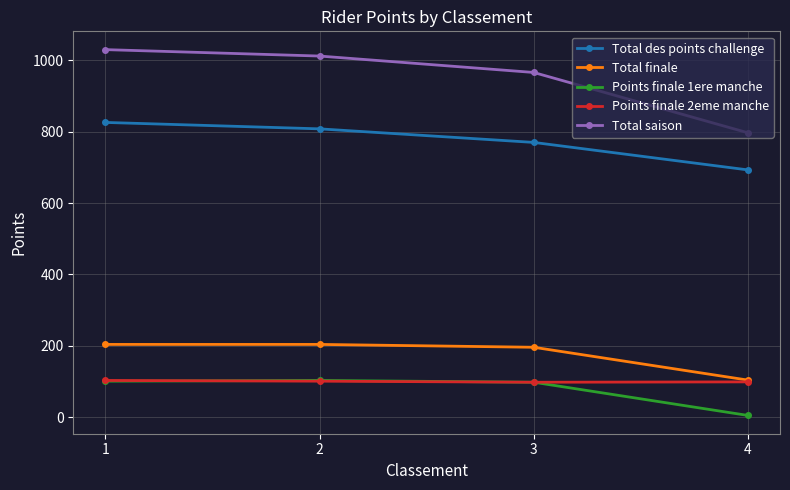

Which series changed the most between 1 and 4?

Total saison